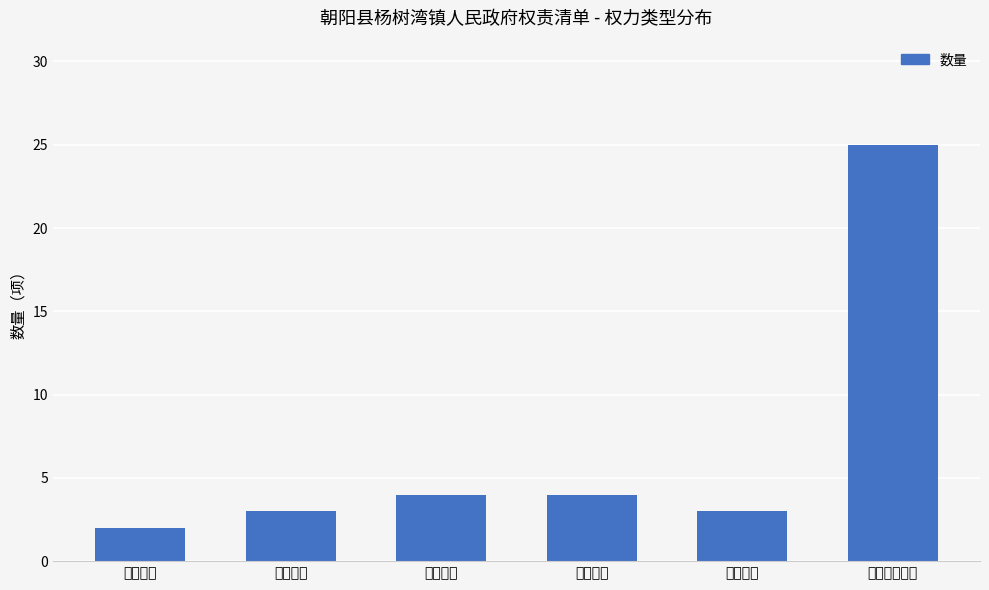

Which category has the highest value across all series?

其他行政权力